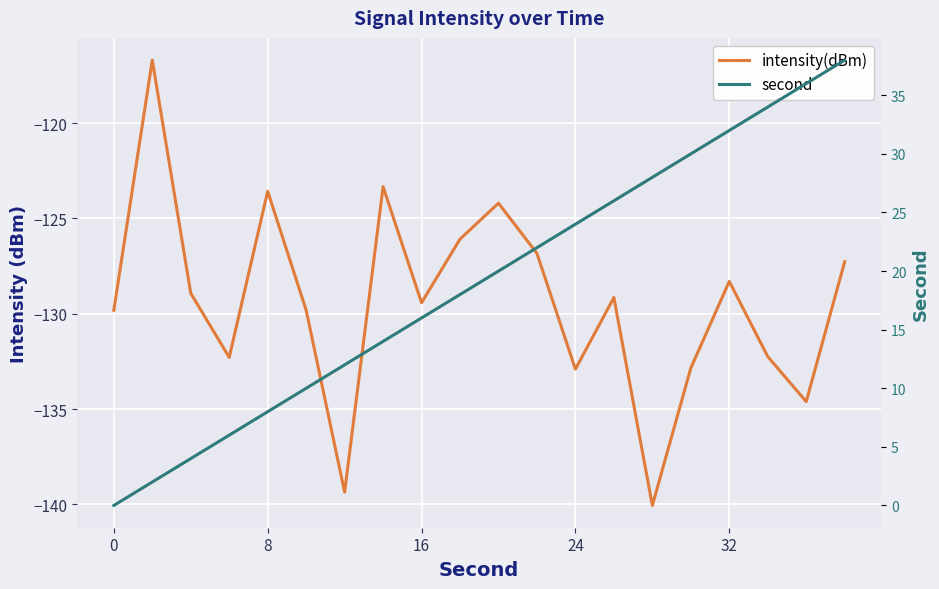

Is the value of intensity(dBm) at 5 greater than the value of second at 15?

No